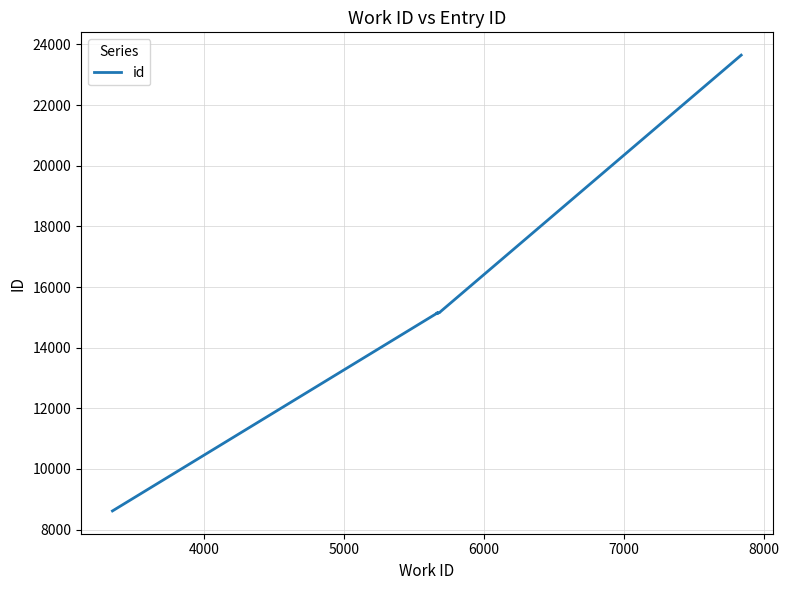

What is the value of the 1st point from the left?

8616